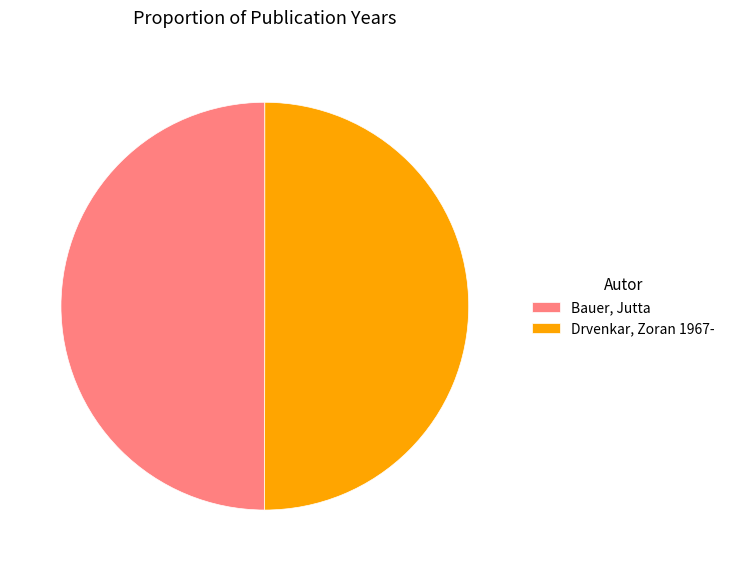

True or false: Bauer, Jutta accounts for 44% of the total.

False